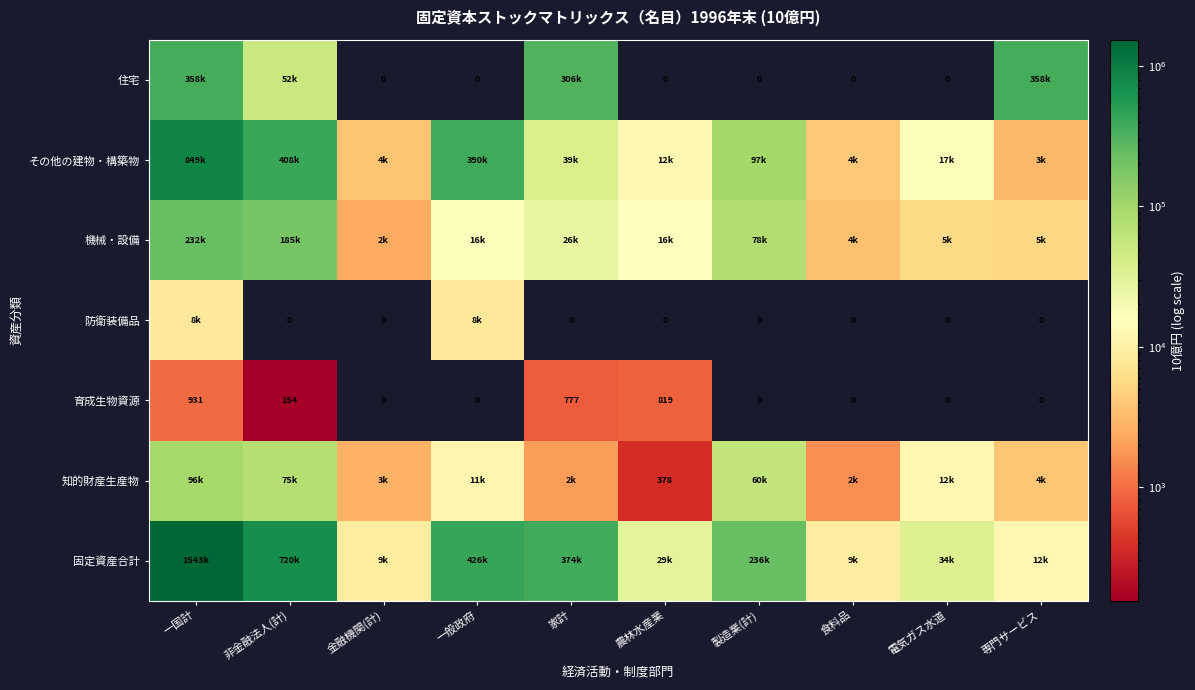

The value of 育成生物資源 at 家計 is 1033.5. True or false?

False